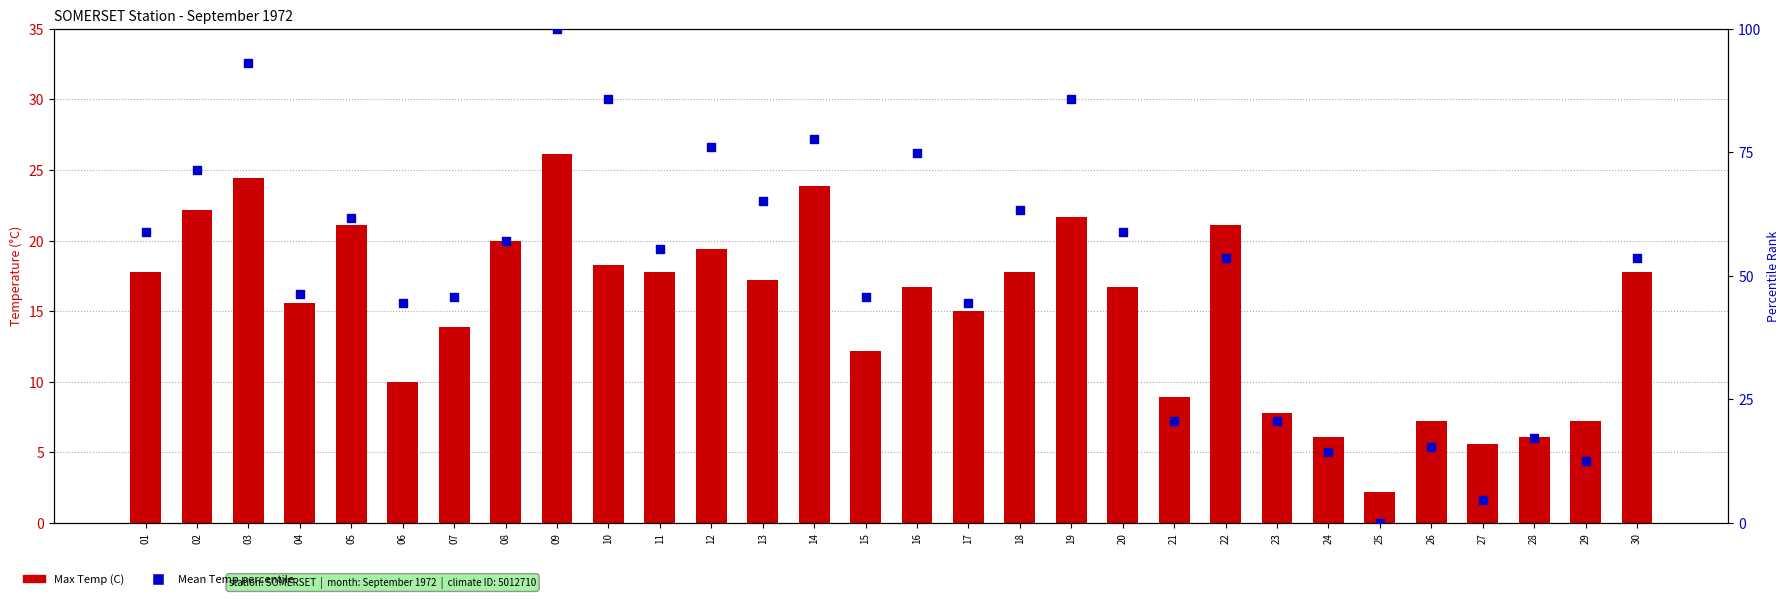

At which category is the sum across all series the highest?

09